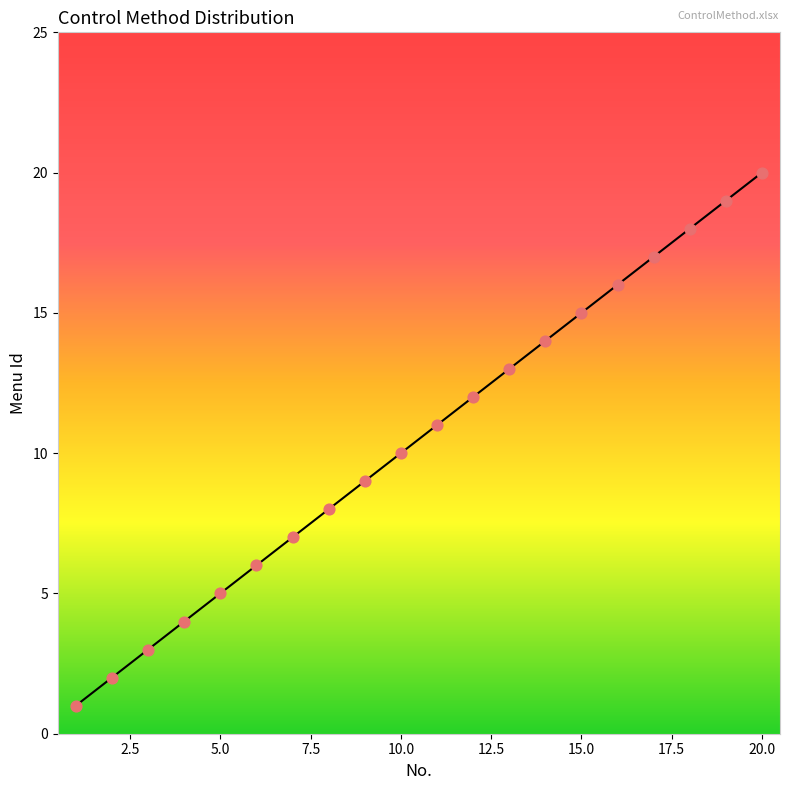

What is the difference between the maximum and minimum values?

19